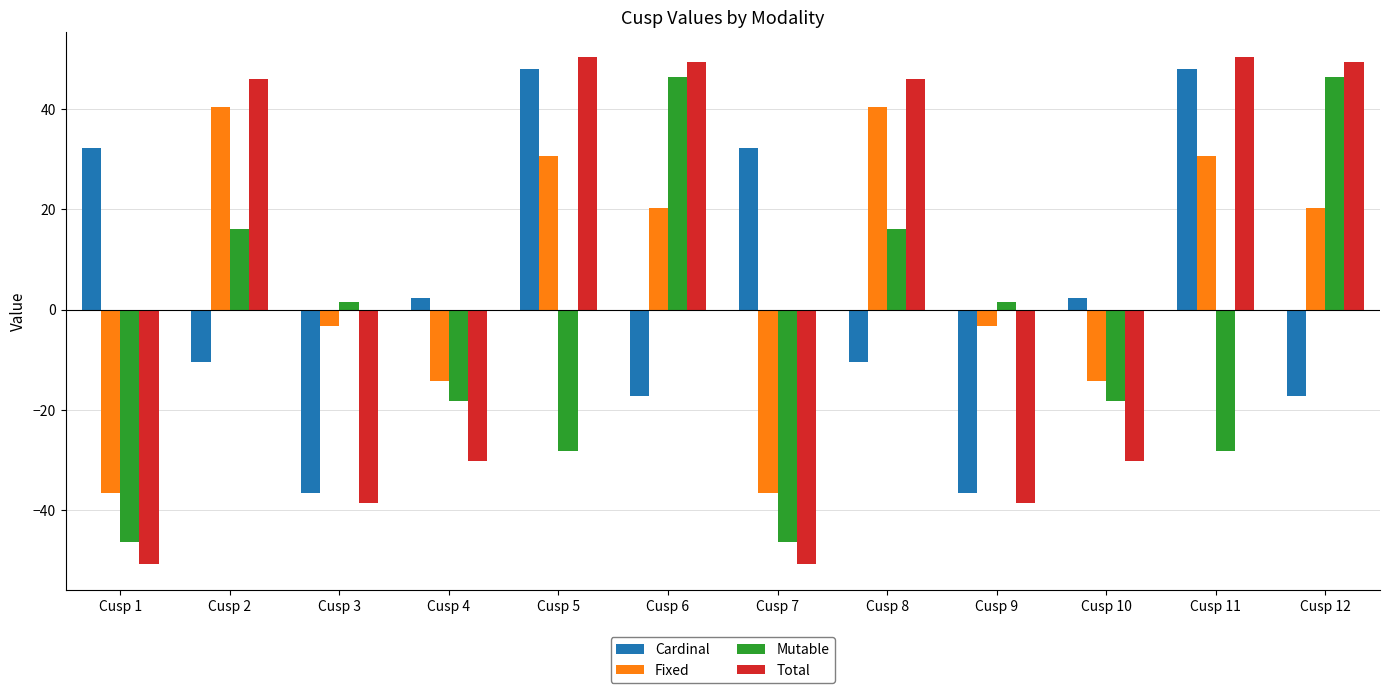

Which series has the widest spread of values?

Total